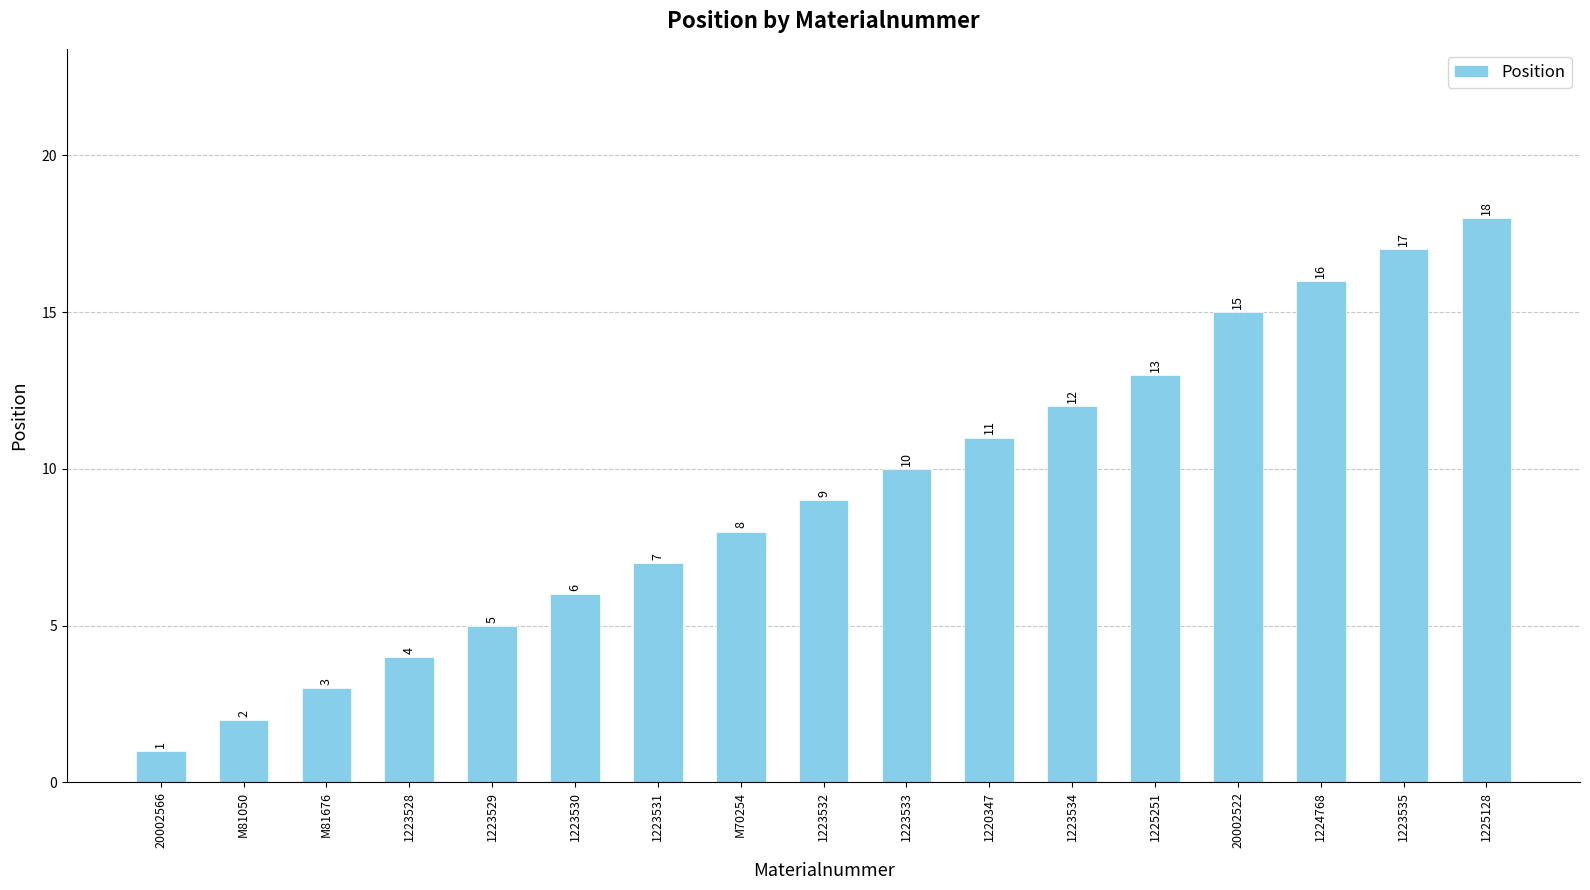

Are the bars horizontal?

No